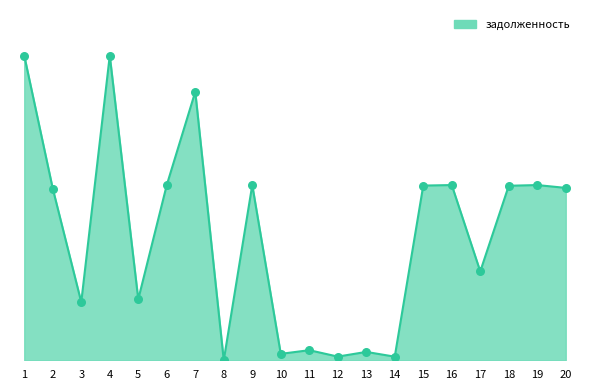

Which has a higher value, 10 or 18?

18